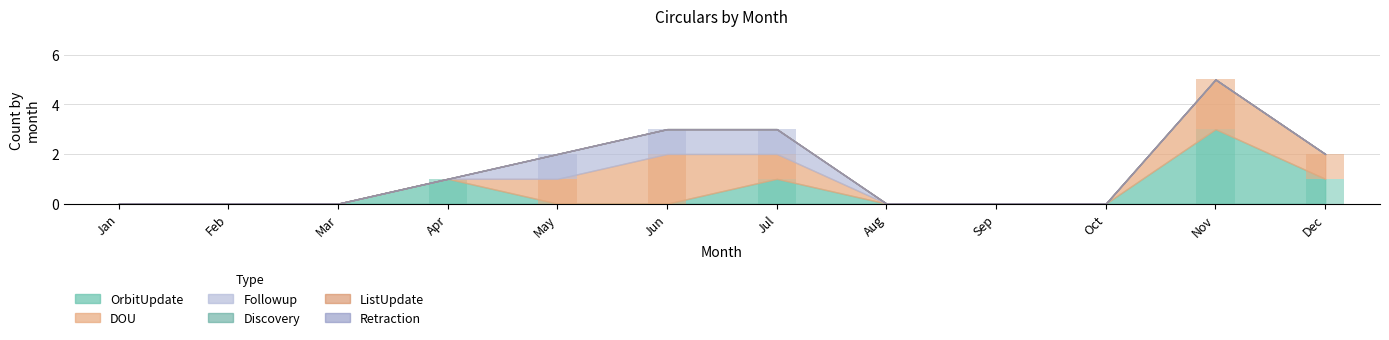

What is the difference between the highest and lowest values at Dec?

1